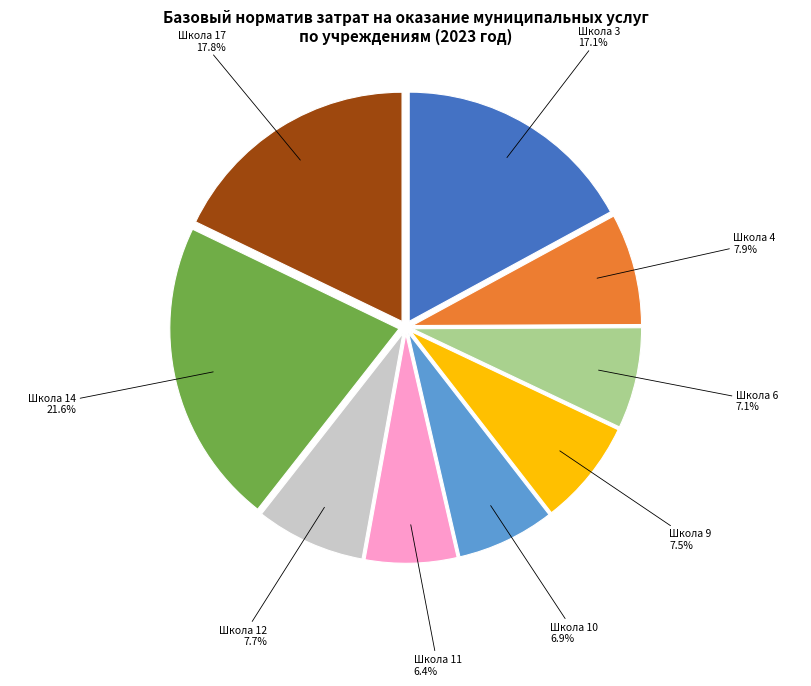

Is there a majority slice in this chart?

No